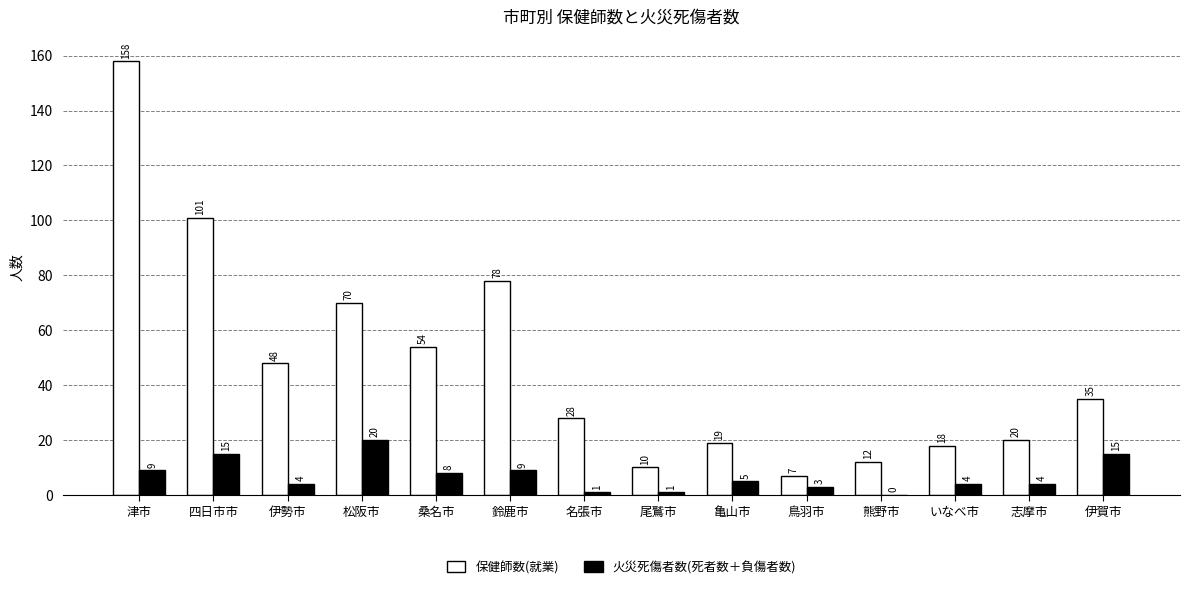

Count the number of categories in the chart.

14